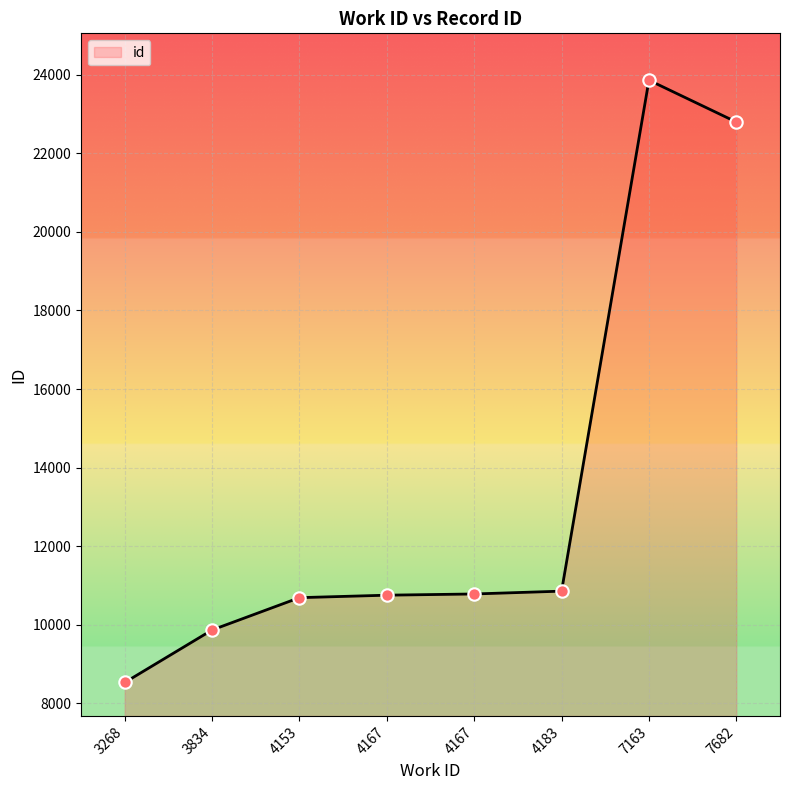

Approximately how many times larger is the value at 3268 compared to 3834?

0.9